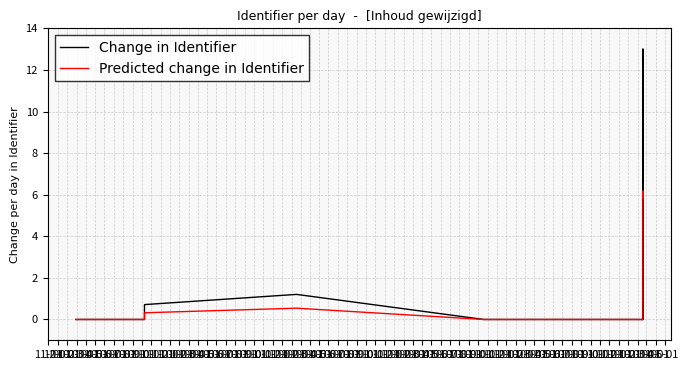

At which label is Change in Identifier closest to 6?

02-01